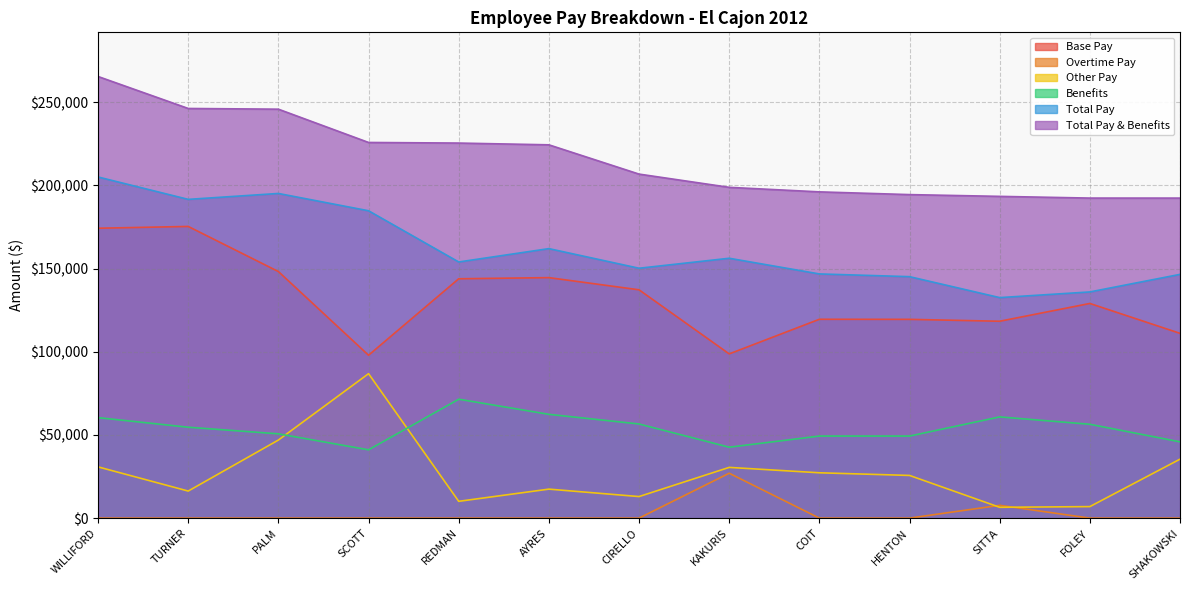

True or false: Overtime Pay has a value of 14733.0 at SHAKOWSKI.

False